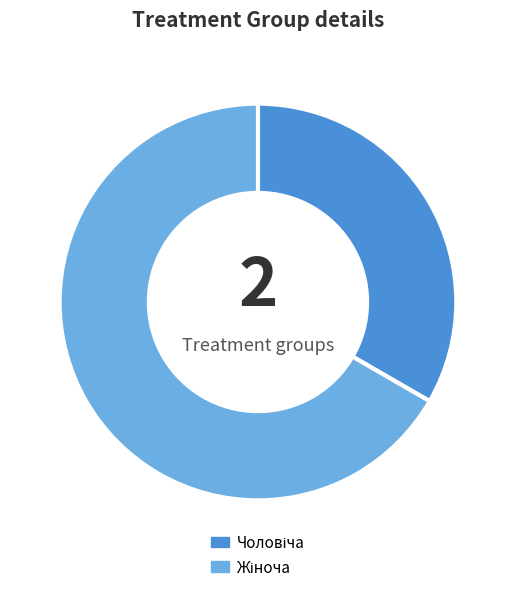

Is there any slice that represents more than half of the pie?

Yes